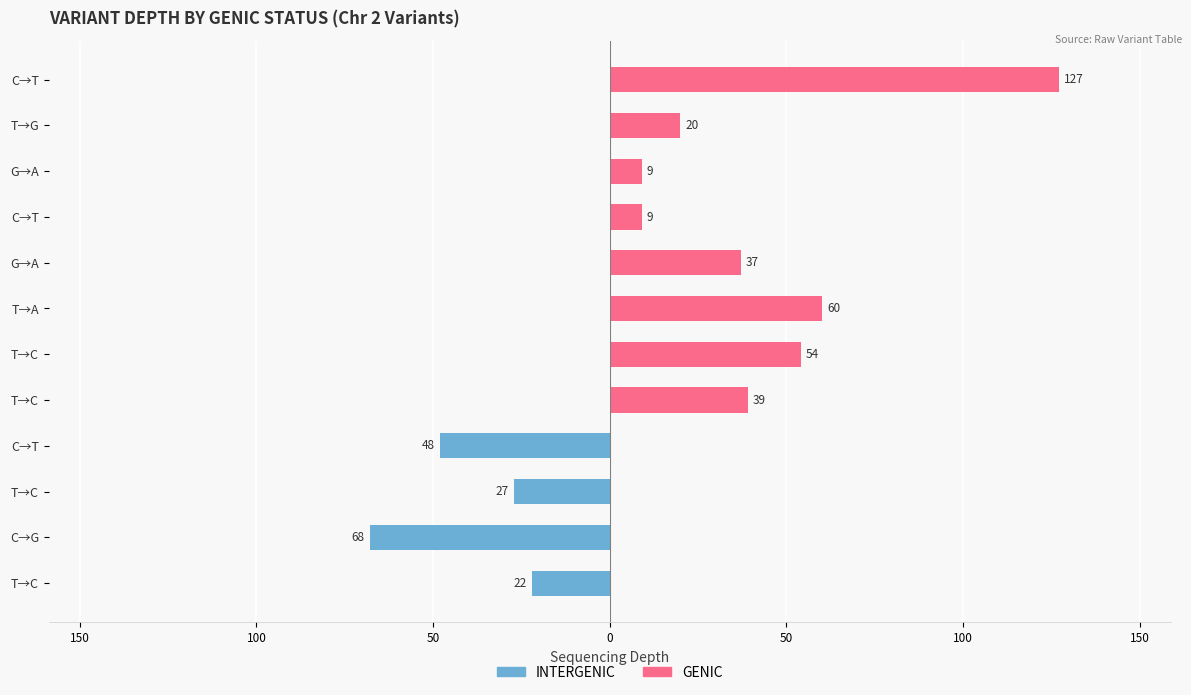

What is the smallest value displayed?

-68